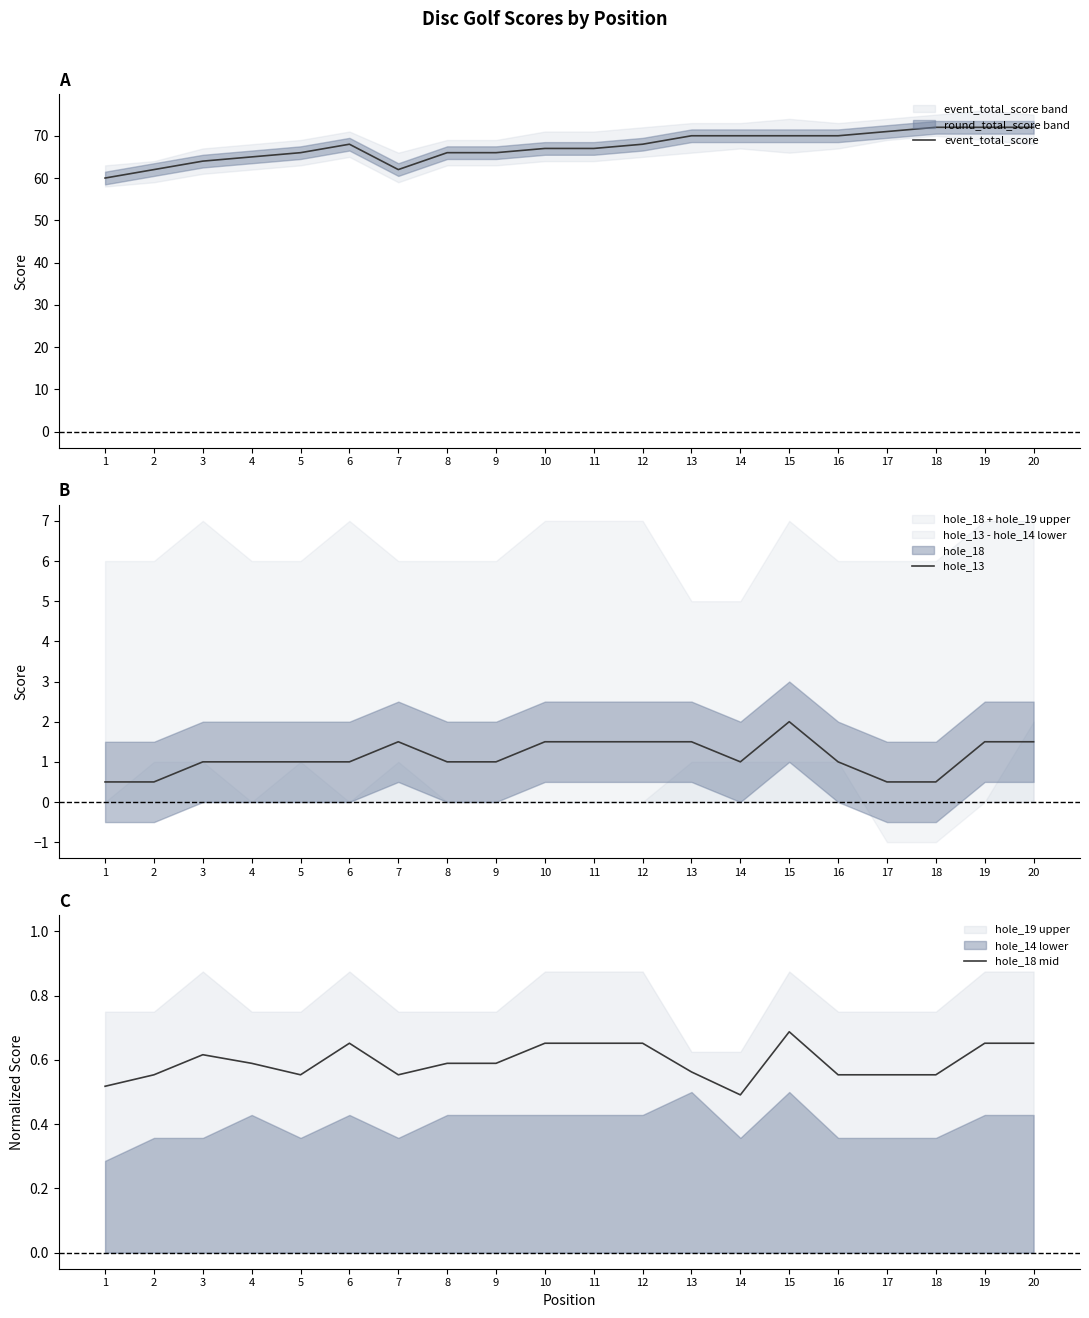

List the labels in order of hole_13 value, largest first.

15, 7, 10, 11, 12, 13, 19, 20, 3, 4, 5, 6, 8, 9, 14, 16, 1, 2, 17, 18